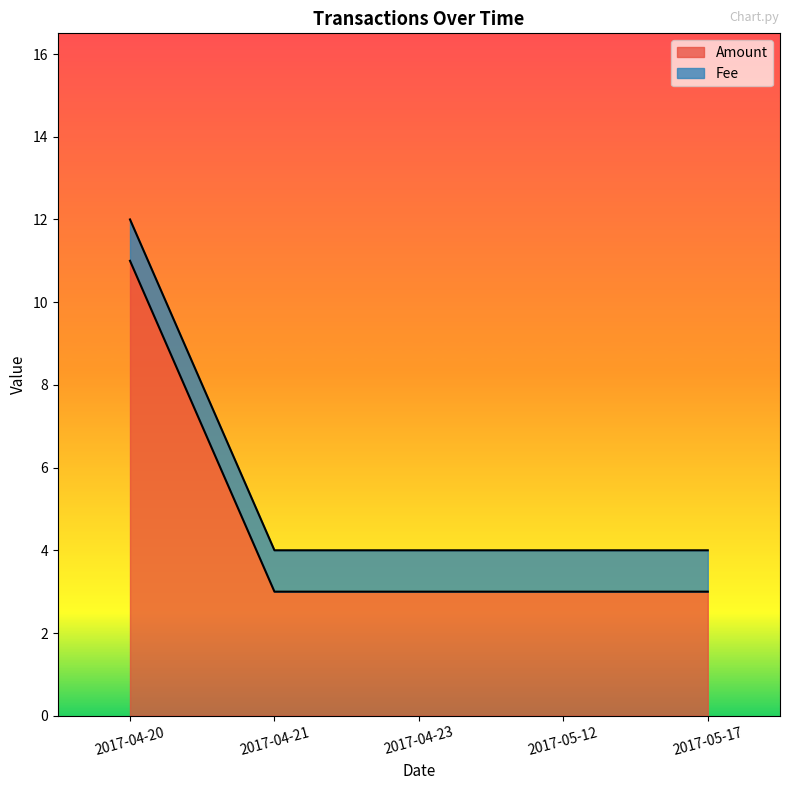

Rank the categories by value from highest to lowest.

2017-04-20, 2017-04-21, 2017-04-23, 2017-05-12, 2017-05-17